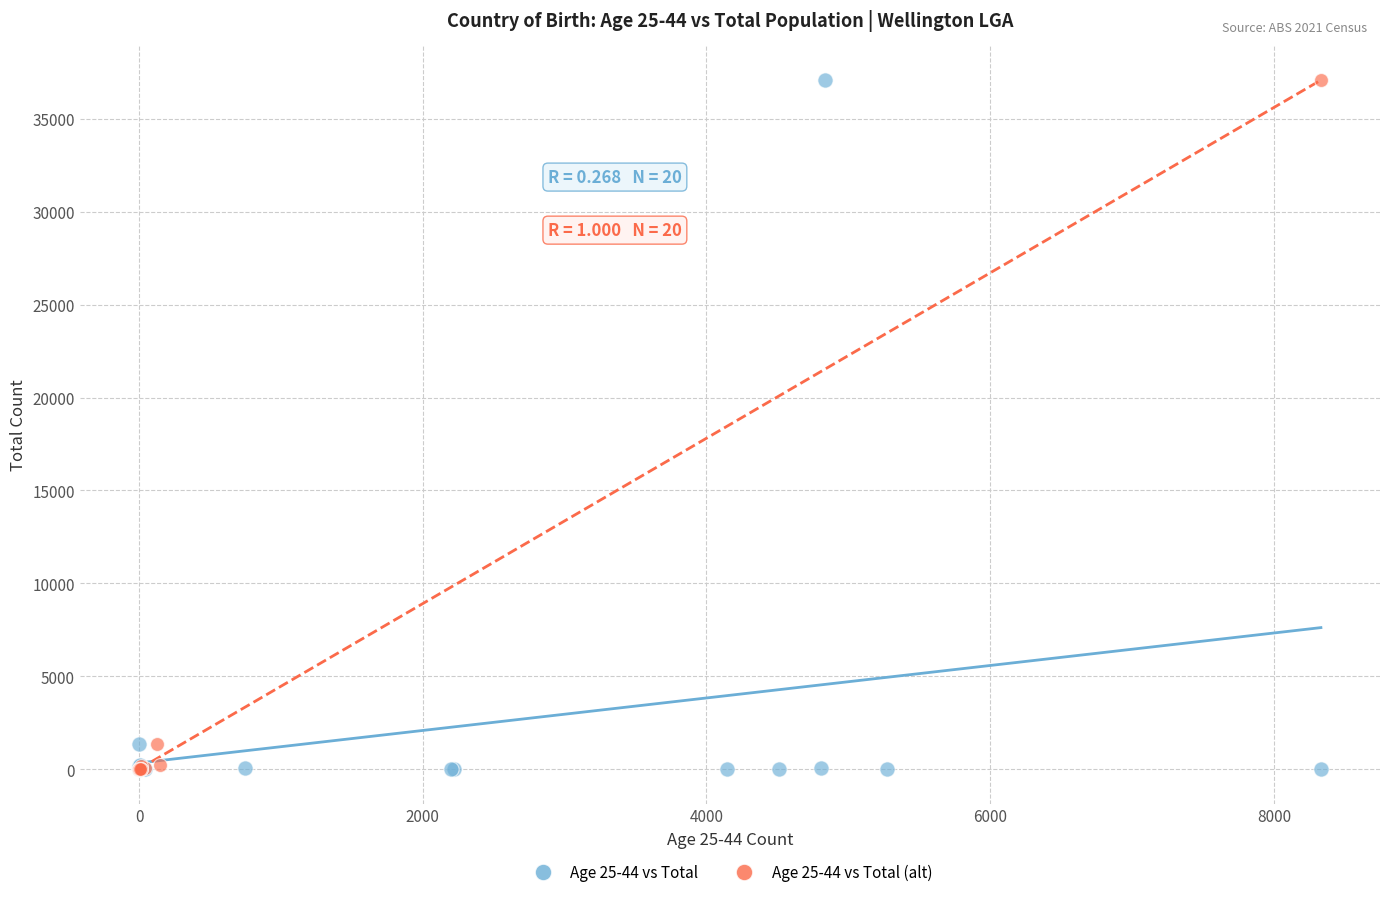

What are all the series names shown in the legend?

Age 25-44 vs Total, Age 25-44 vs Total (alt)